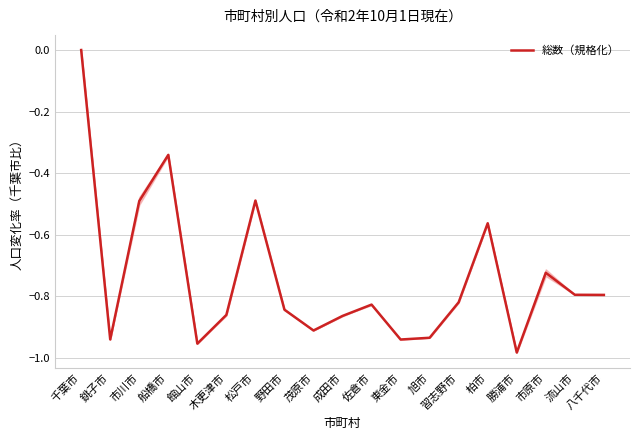

What is the difference between the second highest and minimum values?

0.6